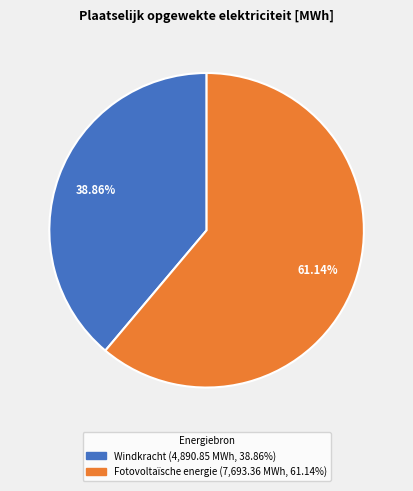

Is there any slice that represents more than half of the pie?

Yes